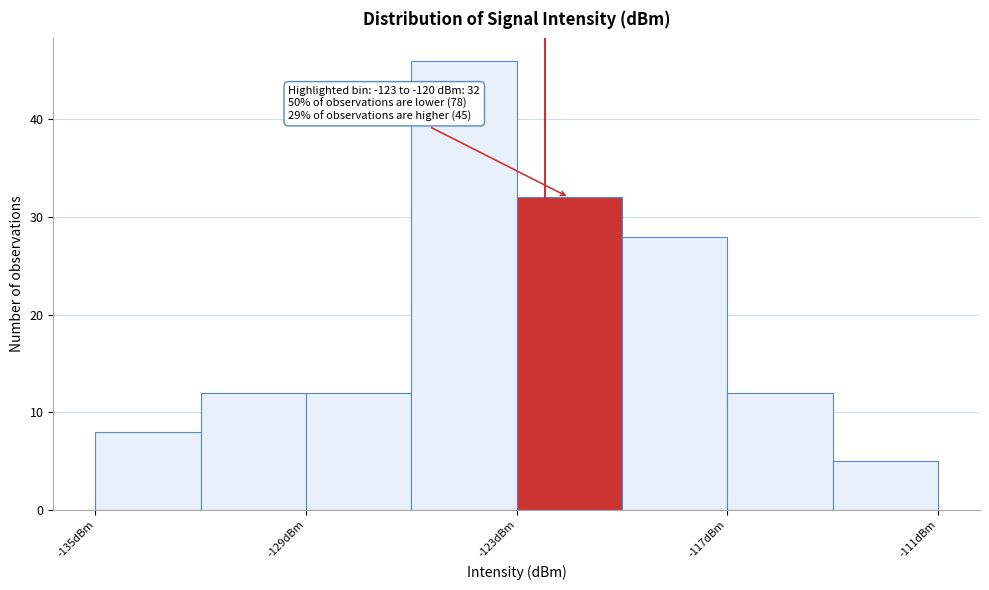

Read against the x-axis, roughly where is the centre of the tallest bar?

-124